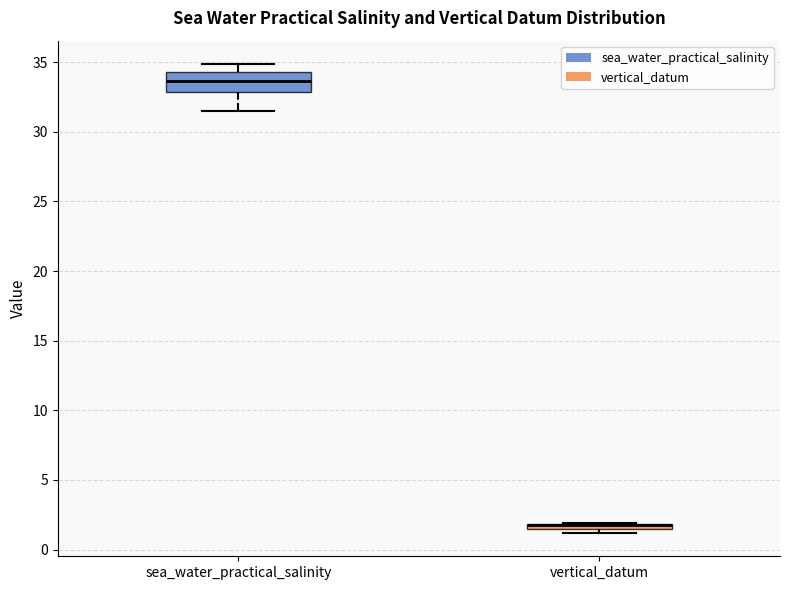

Where does the lower whisker of the box for sea_water_practical_salinity end on the y-axis? The values are not printed on the chart, so give them approximately, as read against the axis.

31.5